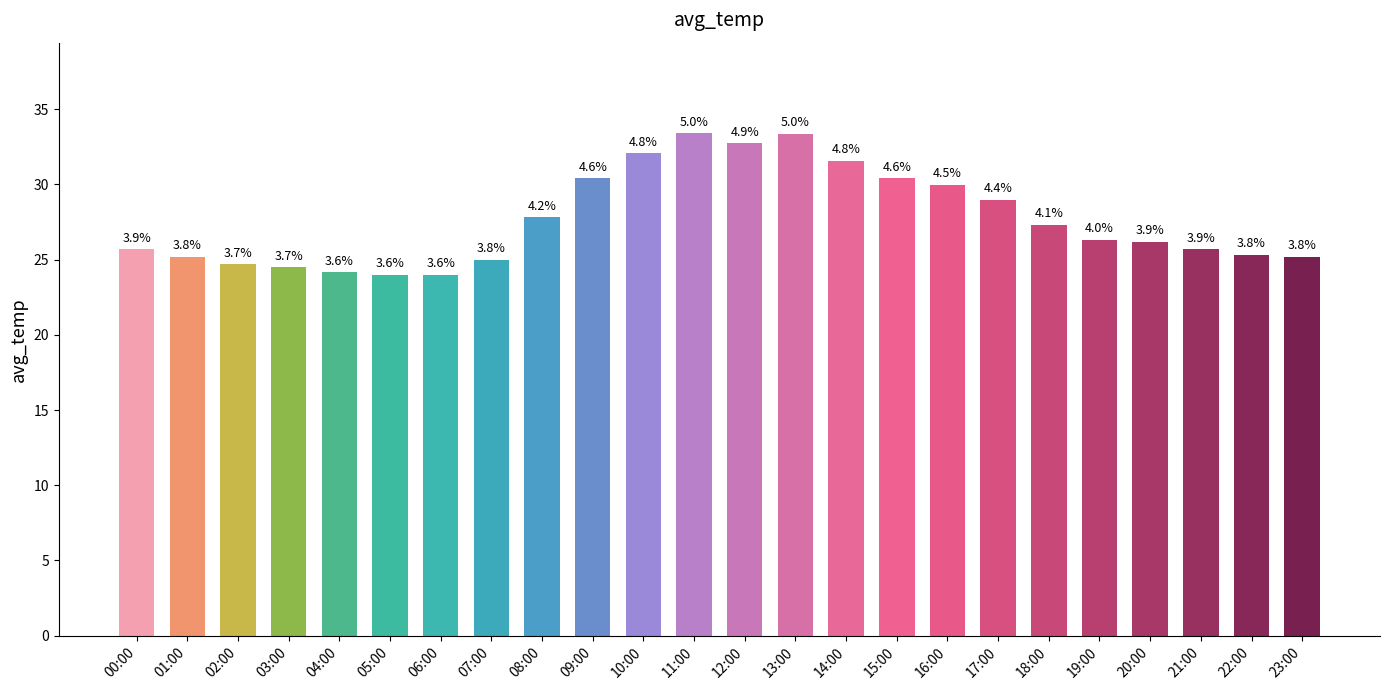

Reading left to right, transcribe all the data shown in this chart.

25.7	25.2	24.7	24.5	24.2	24.0	24.0	25.0	27.8	30.4	32.1	33.4	32.7	33.4	31.6	30.4	30.0	29.0	27.3	26.3	26.2	25.7	25.3	25.2